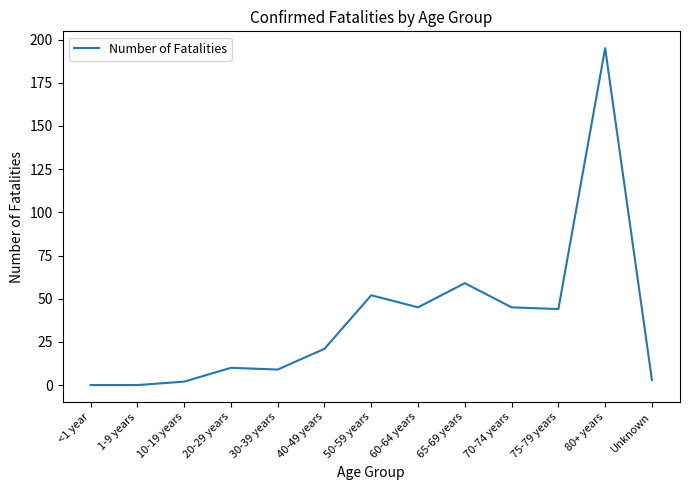

What position from the right is 40-49 years?

8